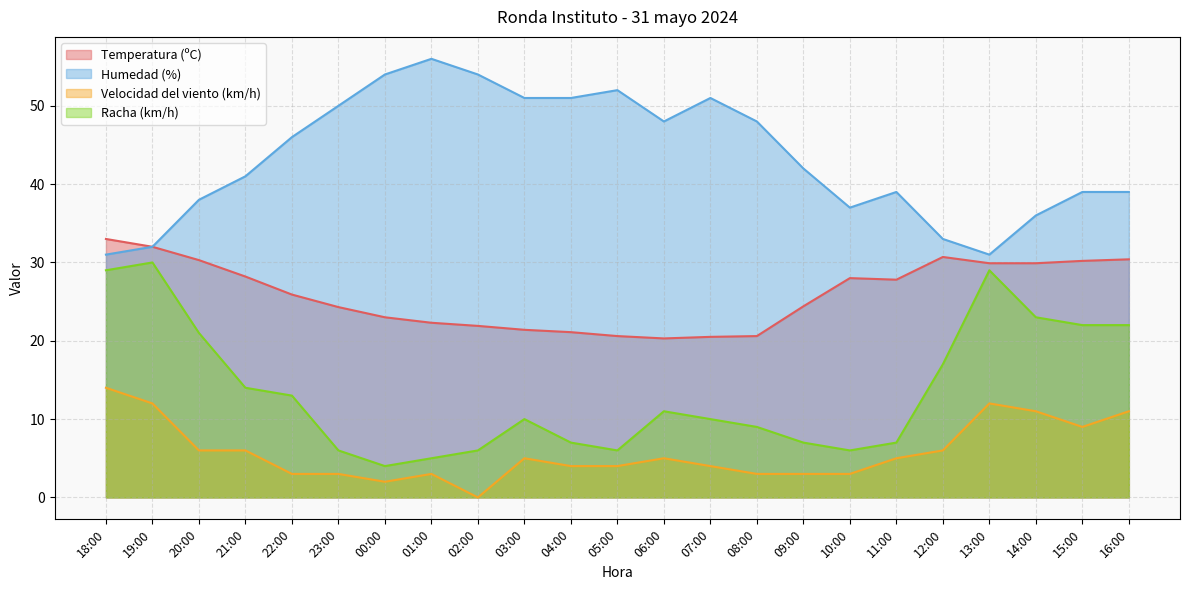

Count the number of data series in this chart.

4